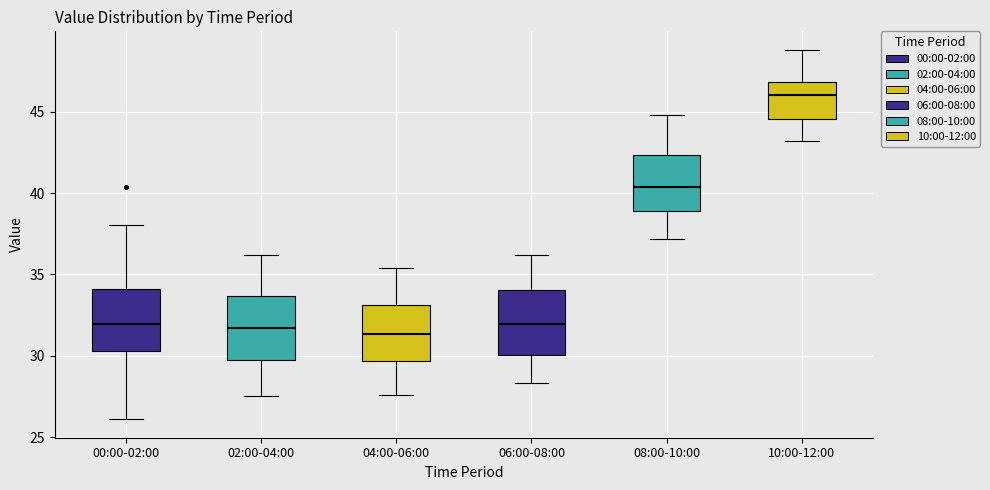

Reading left to right, read every box against the y-axis: the position of its median line, the range the box covers, and the ends of its whiskers. The values are not printed on the chart, so give them approximately, as read against the axis.

00:00-02:00: median 32.0, box 30.5 to 34.0, whiskers 26.0 to 38.0
02:00-04:00: median 31.5, box 30.0 to 33.5, whiskers 27.5 to 36.0
04:00-06:00: median 31.5, box 29.5 to 33.0, whiskers 27.5 to 35.5
06:00-08:00: median 32.0, box 30.0 to 34.0, whiskers 28.5 to 36.0
08:00-10:00: median 40.5, box 39.0 to 42.5, whiskers 37.0 to 45.0
10:00-12:00: median 46.0, box 44.5 to 47.0, whiskers 43.0 to 49.0